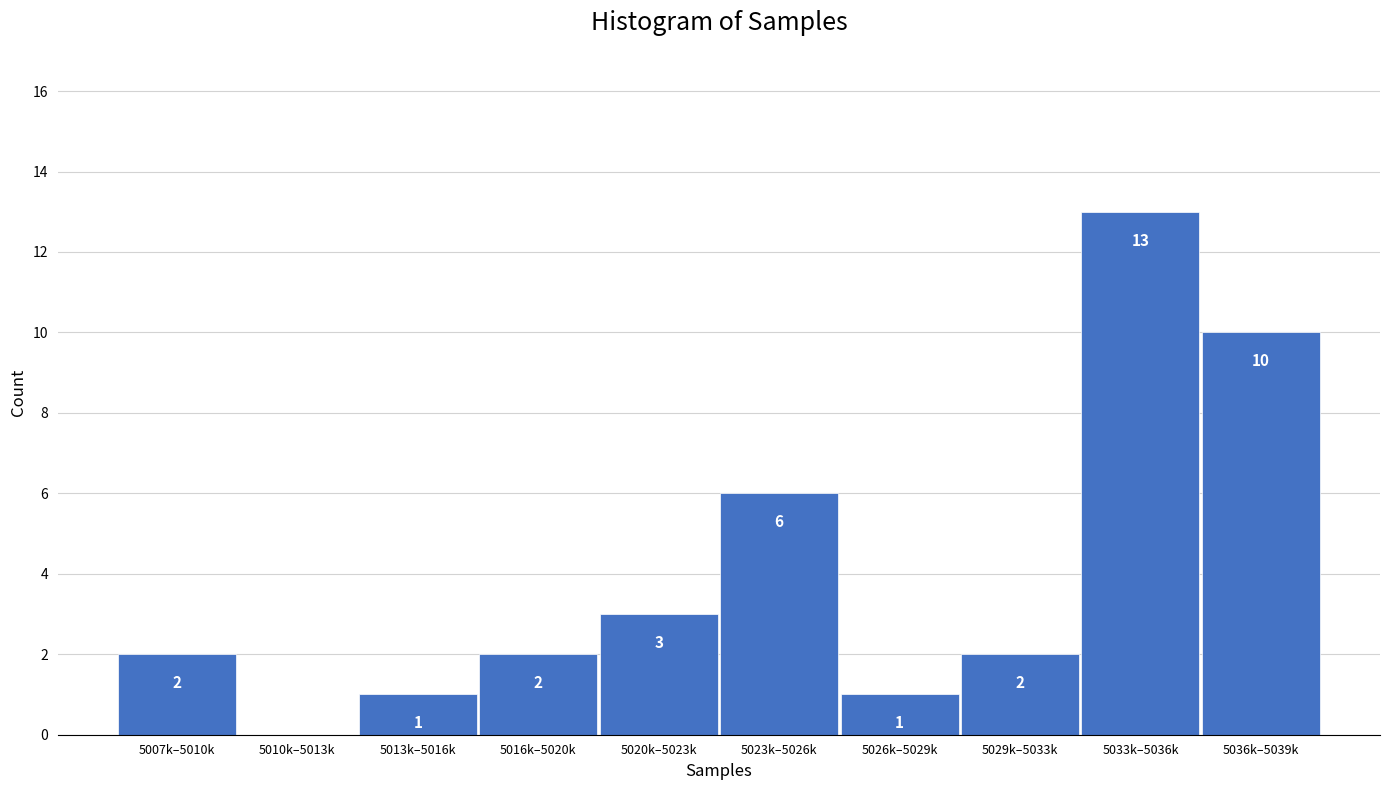

Reading left to right, transcribe all the data shown in this chart.

5007k–5010k=2	5010k–5013k=0	5013k–5016k=1	5016k–5020k=2	5020k–5023k=3	5023k–5026k=6	5026k–5029k=1	5029k–5033k=2	5033k–5036k=13	5036k–5039k=10